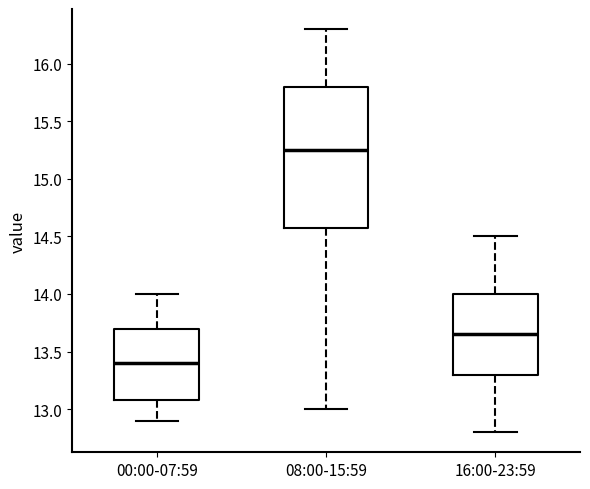

Which box has the lowest median line?

00:00-07:59